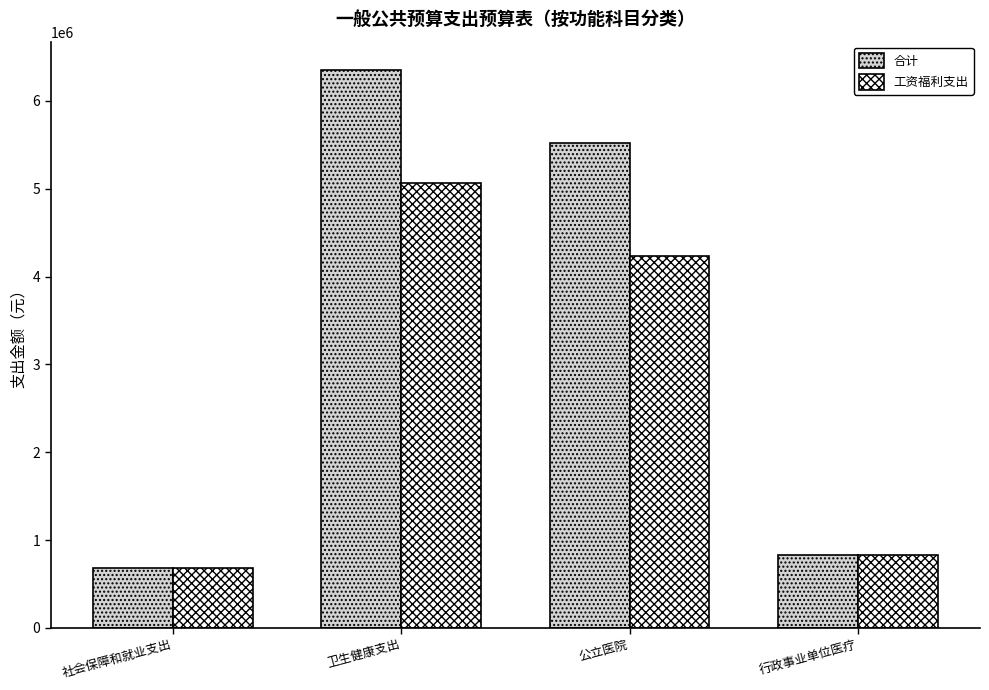

Does the chart contain stacked bars?

No